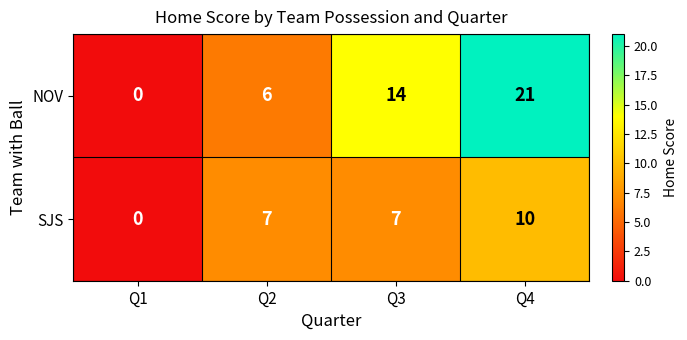

List the series in order of their peak value, lowest first.

SJS, NOV